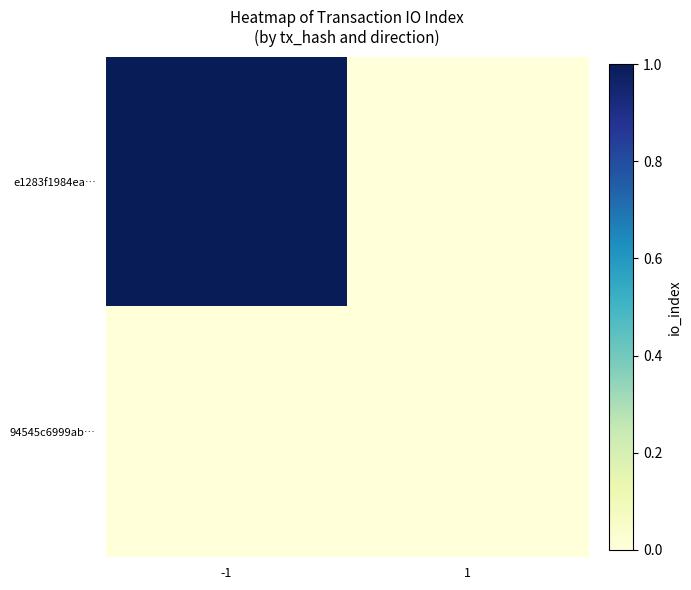

Between -1 and 1, which series saw the biggest shift?

e1283f1984ea…